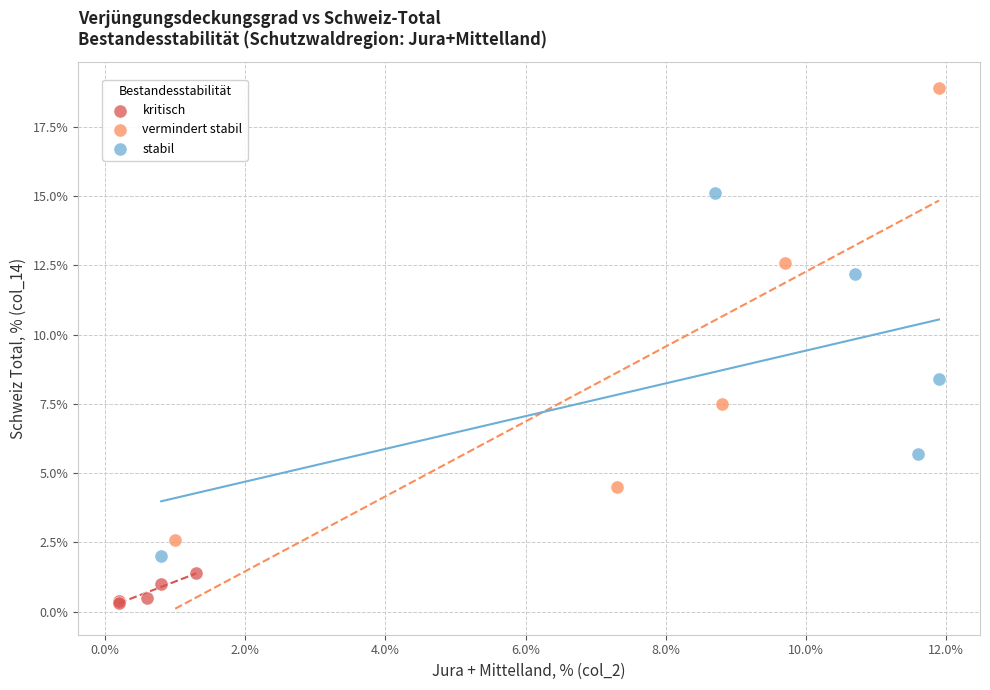

Which series reaches the minimum Y coordinate?

kritisch